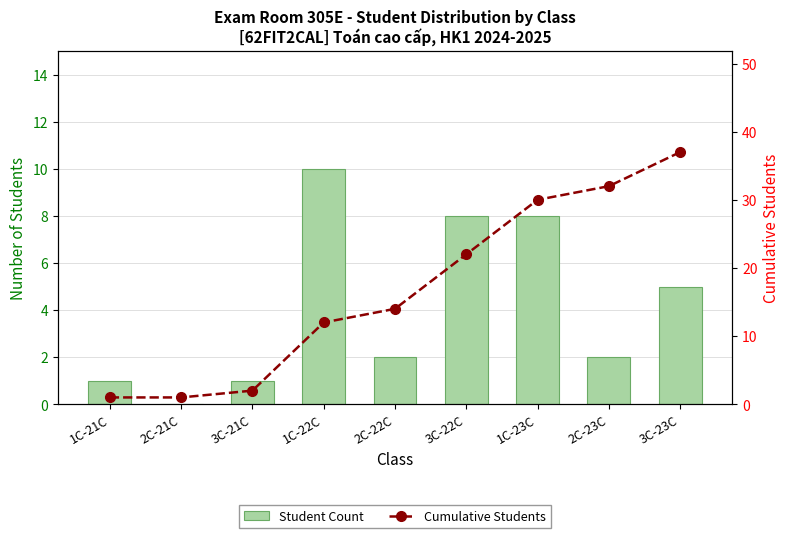

Which category has the highest value in the Cumulative Students series?

3C-23C